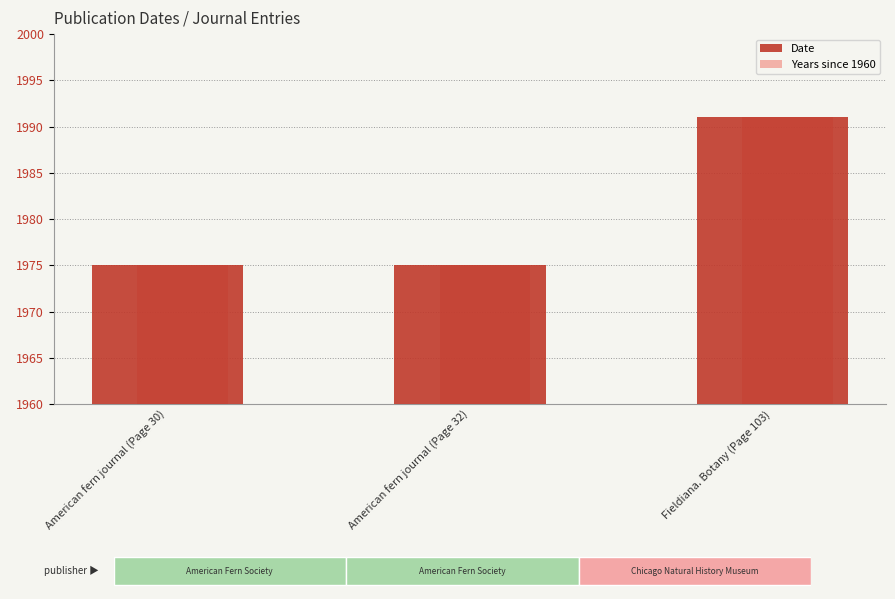

How many Date values are between 1975 and 1991?

3